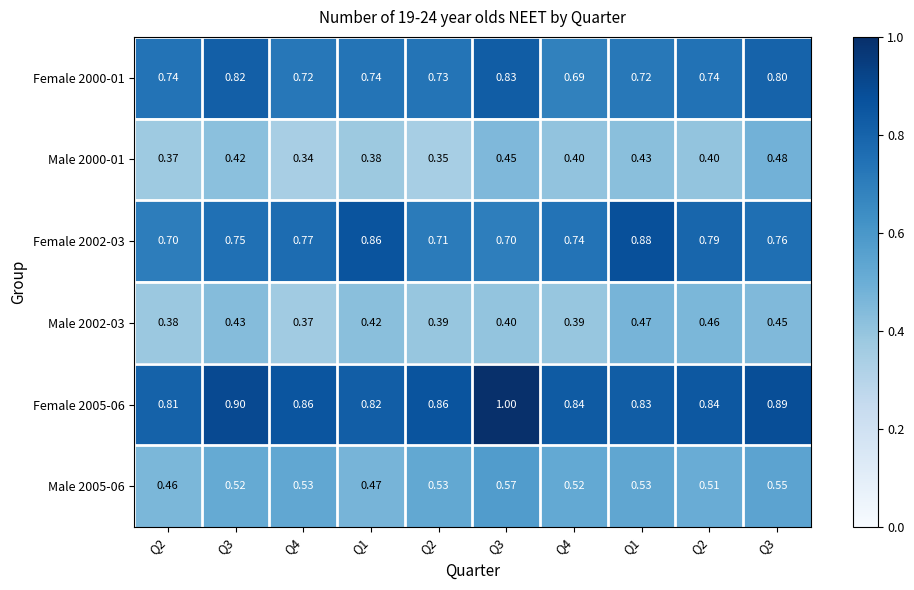

Count the number of categories in the chart.

10